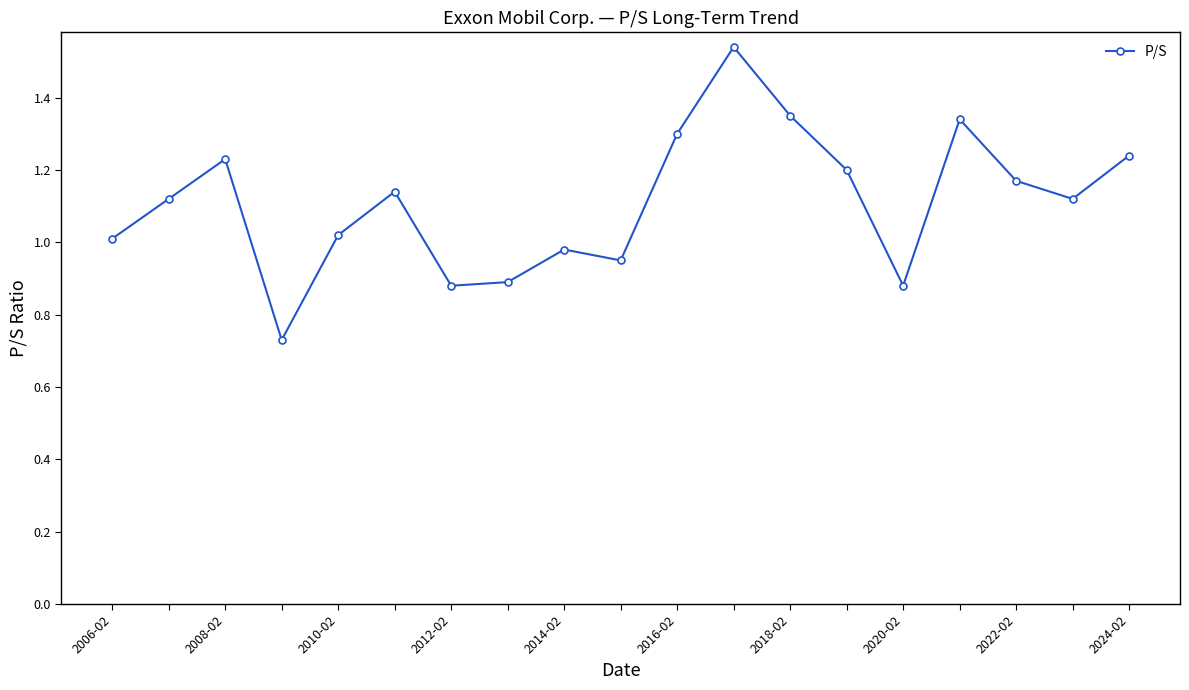

What is the difference between the second highest and minimum values?

0.6